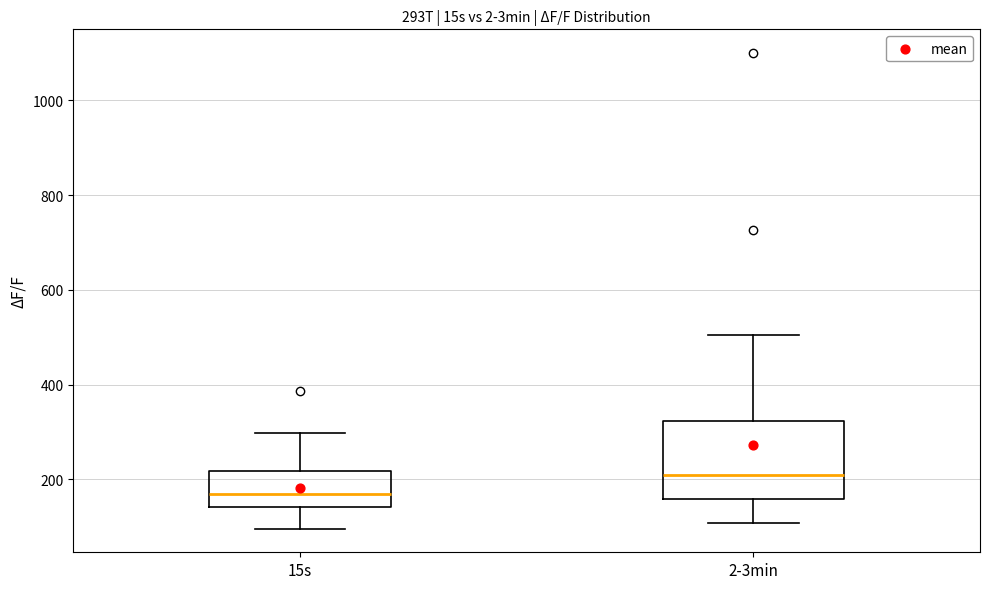

Reading left to right, read every box against the y-axis: the position of its median line, the range the box covers, and the ends of its whiskers. The values are not printed on the chart, so give them approximately, as read against the axis.

15s: median 160, box 140 to 220, whiskers 100 to 300
2-3min: median 200, box 160 to 320, whiskers 100 to 500